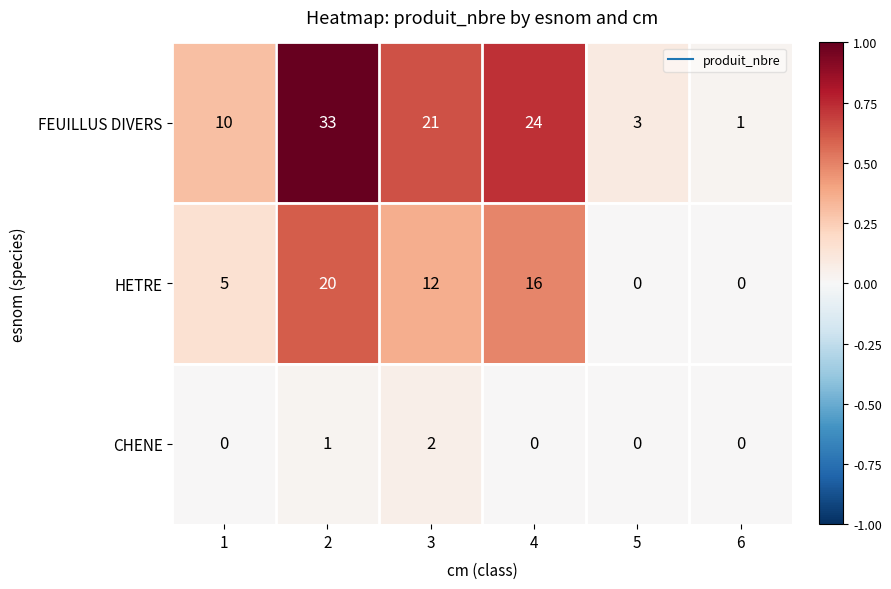

Which series has the widest spread of values?

FEUILLUS DIVERS